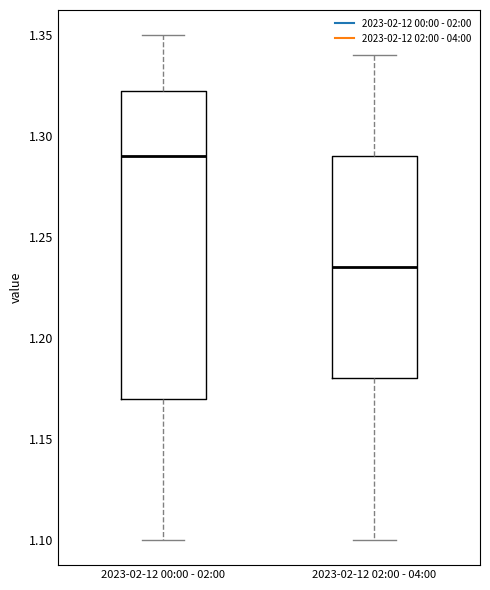

Where is the upper edge of the box for 2023-02-12 02:00 - 04:00 on the y-axis? The values are not printed on the chart, so give them approximately, as read against the axis.

1.290